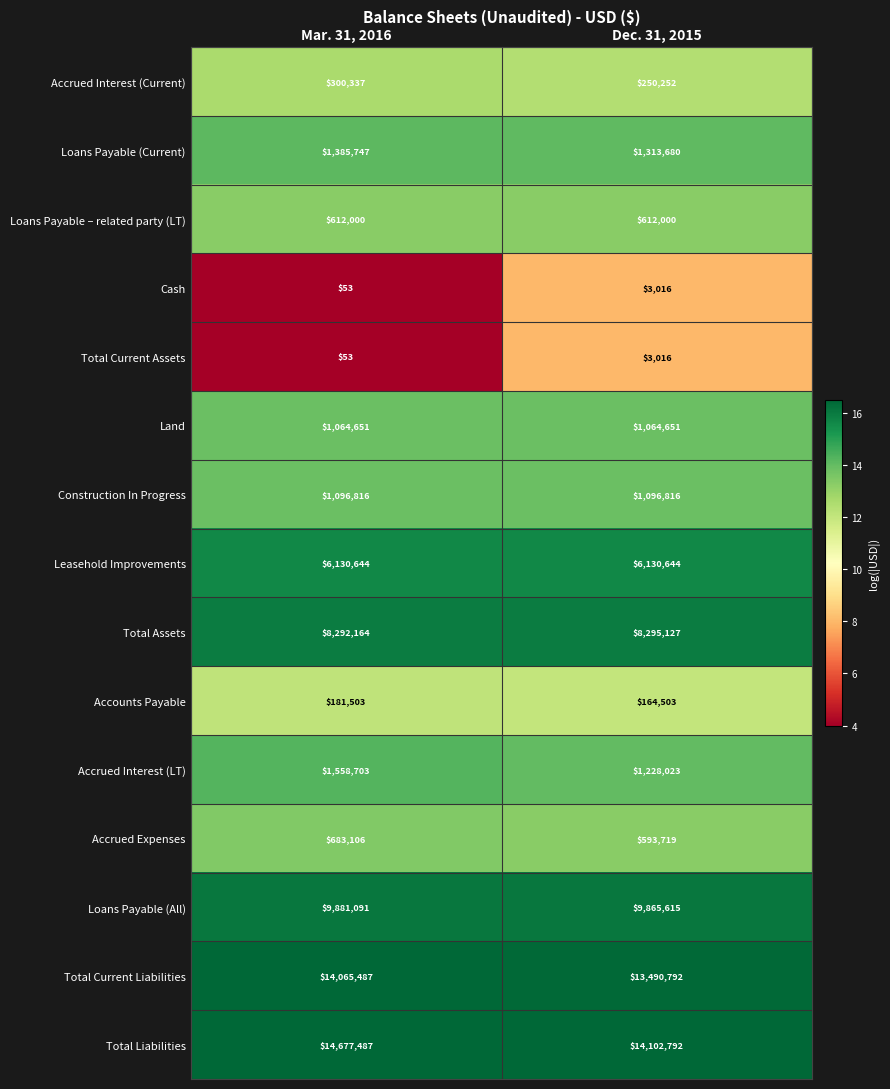

The Loans Payable (All) series shows 5963969 at Mar. 31, 2016. True or false?

False